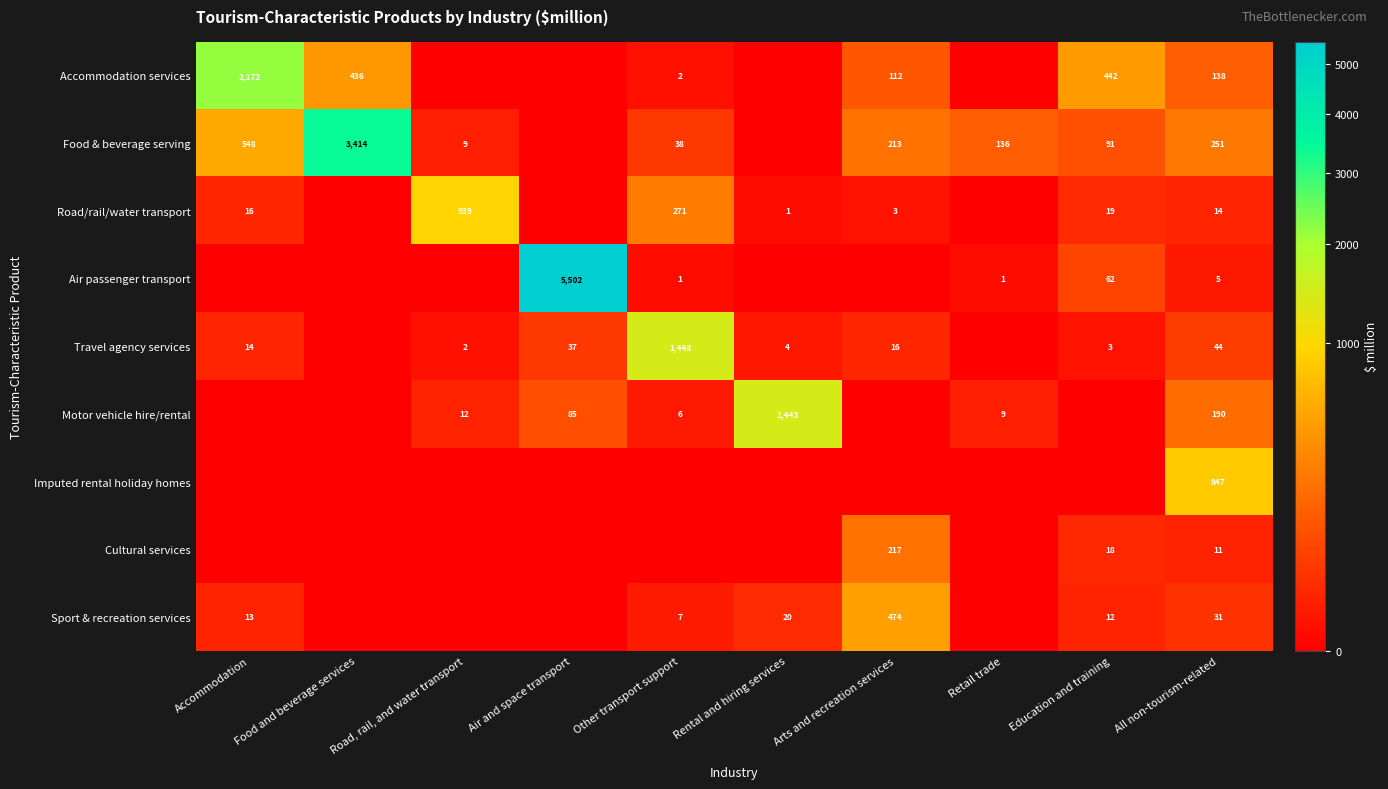

At how many categories does at least one series exceed 4358?

1